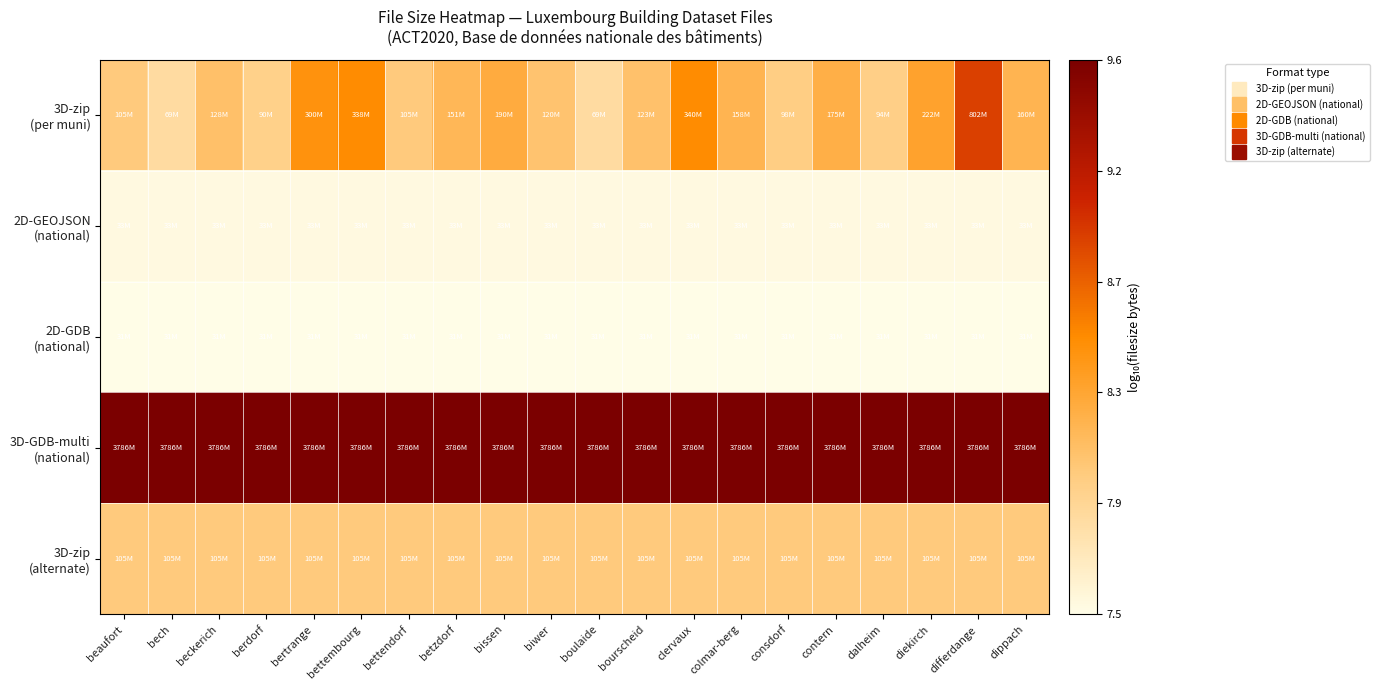

Which series has the largest total across all categories?

3D-GDB-multi (national)